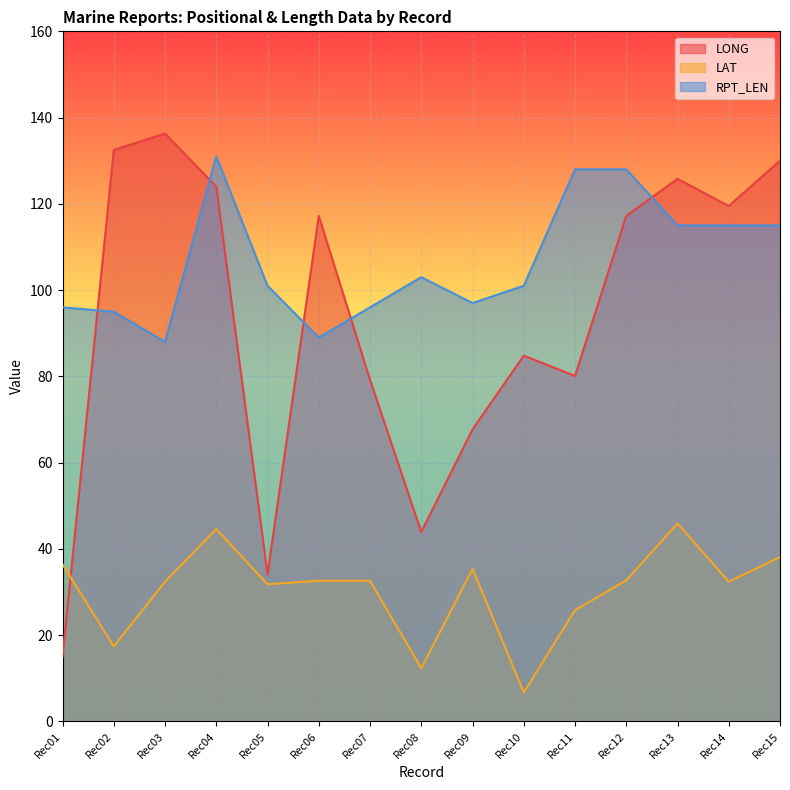

At which label does LONG first exceed 117?

Rec02